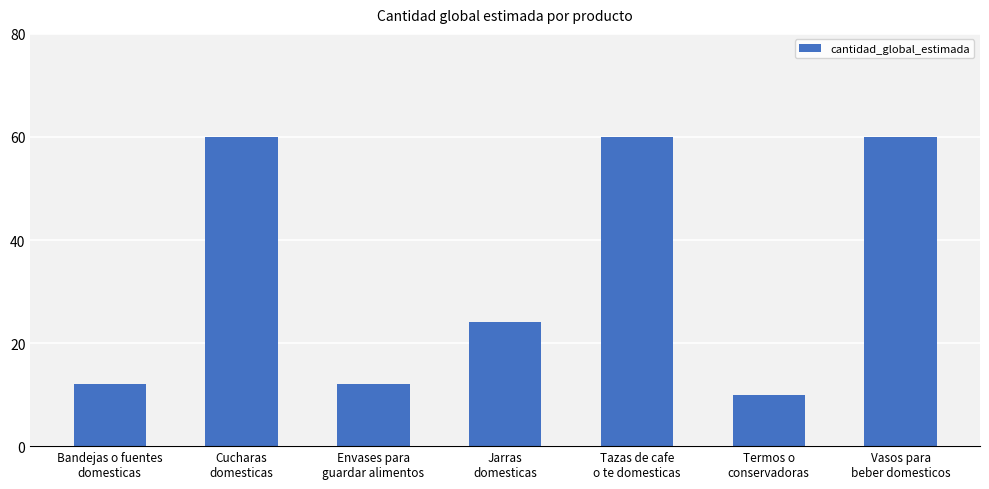

The chart shows a value of 22 at Envases para
guardar alimentos. True or false?

False